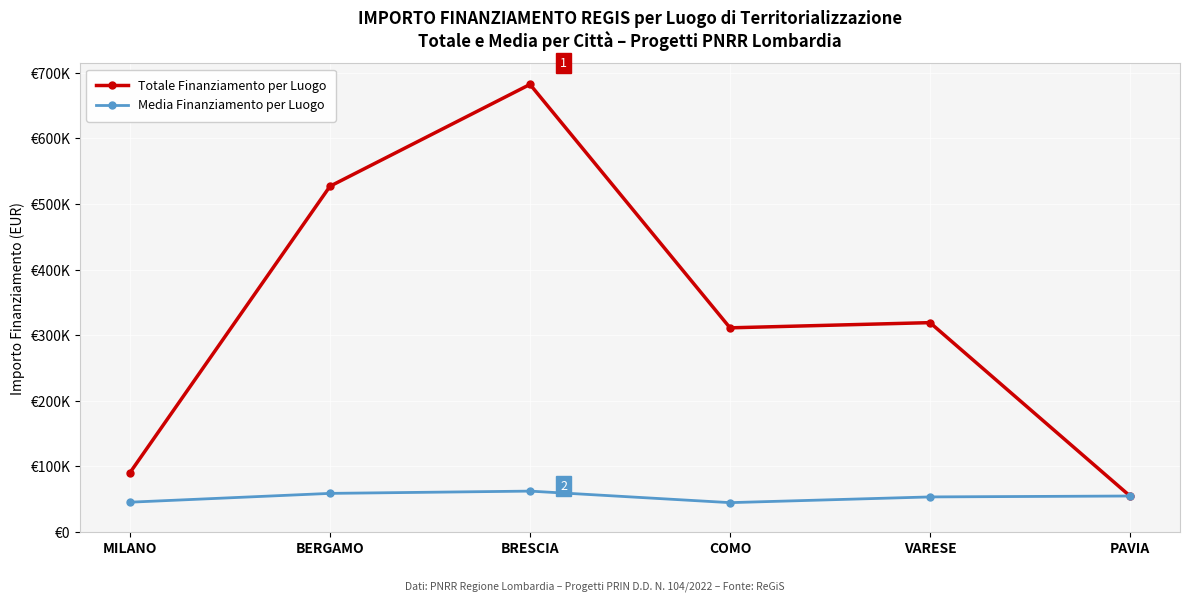

Which series has the largest total across all categories?

Totale Finanziamento per Luogo